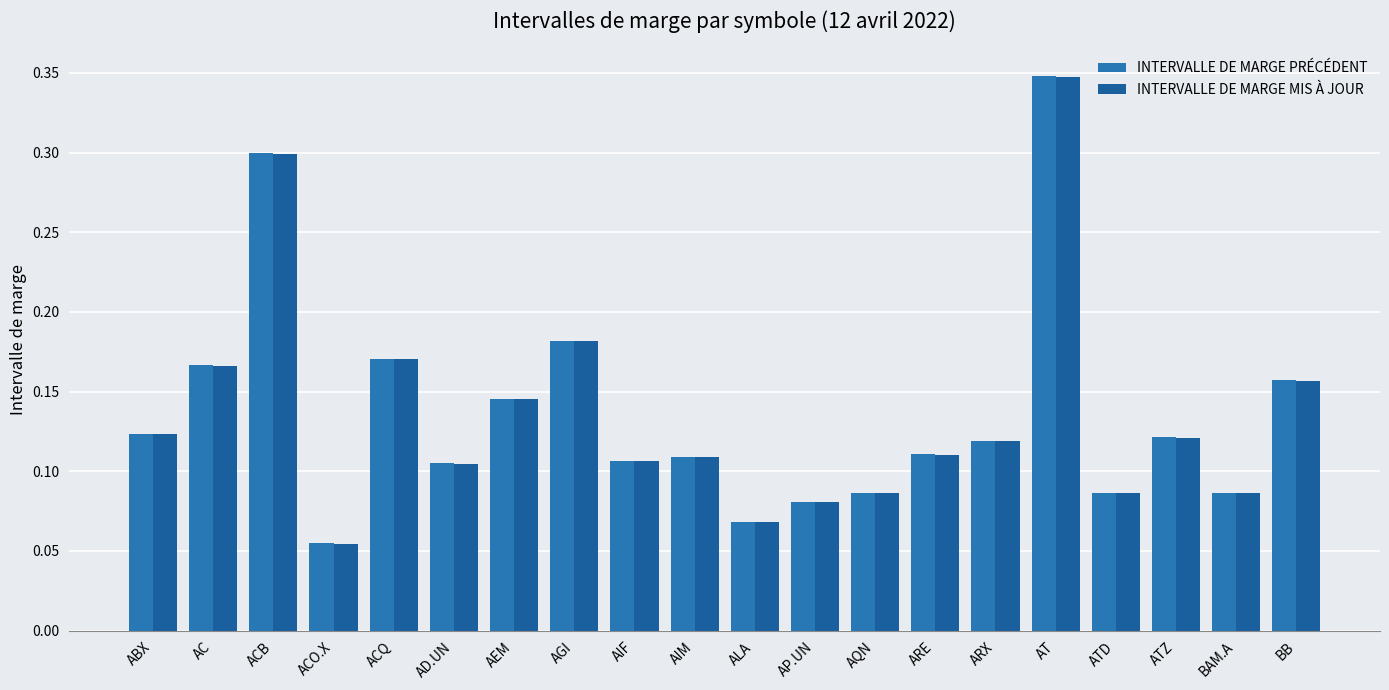

What is the smallest value displayed?

0.1